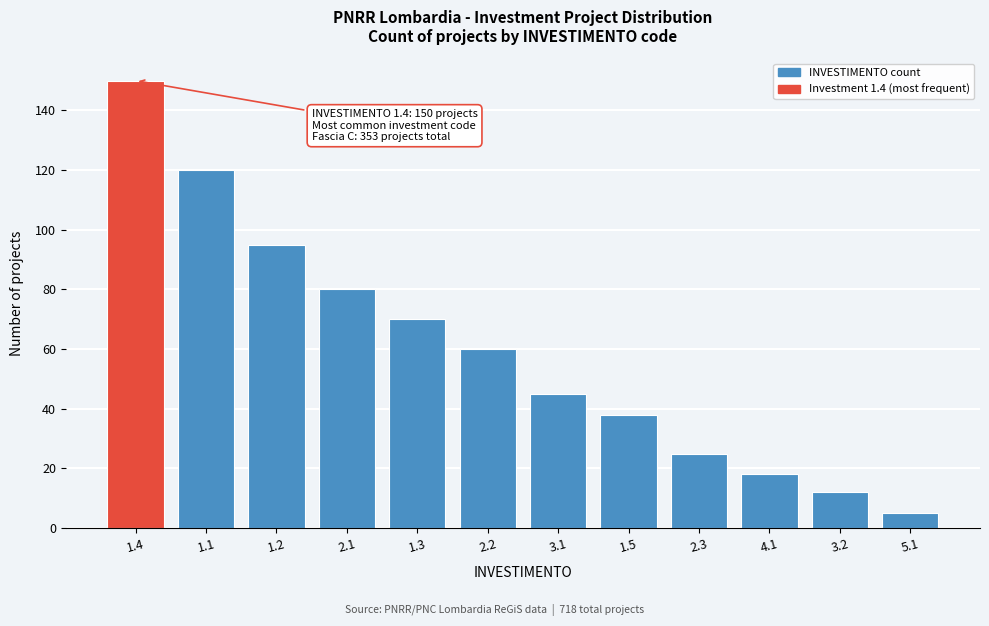

Reading left to right, what are all the values shown in this chart?

150	120	95	80	70	60	45	38	25	18	12	5